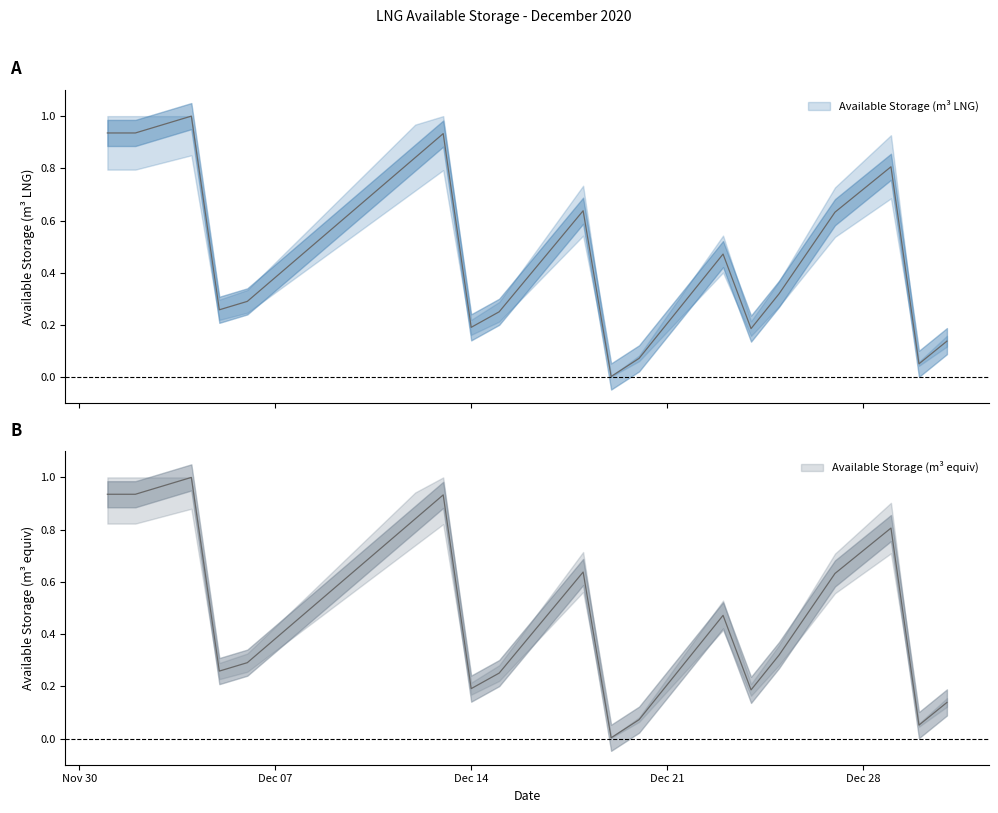

How many intersections are there between Available Storage (m3 equiv) and Available Storage (m3 LNG)?

2